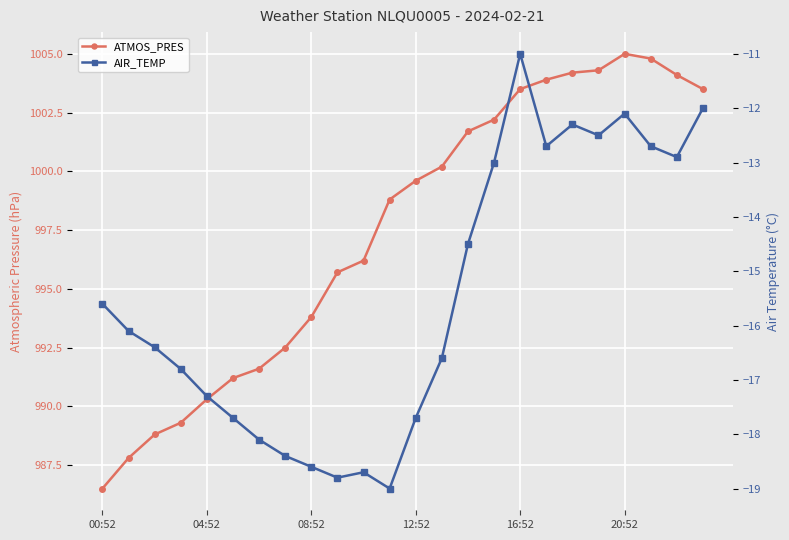

Reading right to left, what are all the values shown in this chart?

ATMOS_PRES: 1003.5	1004.1	1004.8	1005.0	1004.3	1004.2	1003.9	1003.5	1002.2	1001.7	1000.2	999.6	998.8	996.2	995.7	993.8	992.5	991.6	991.2	990.3	989.3	988.8	987.8	986.5
AIR_TEMP: -12.0	-12.9	-12.7	-12.1	-12.5	-12.3	-12.7	-11.0	-13.0	-14.5	-16.6	-17.7	-19.0	-18.7	-18.8	-18.6	-18.4	-18.1	-17.7	-17.3	-16.8	-16.4	-16.1	-15.6